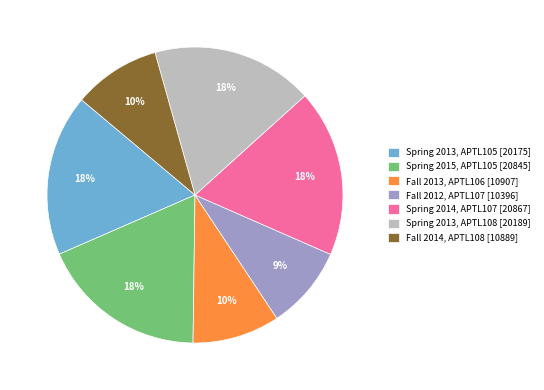

To the nearest percent, what portion does Spring 2013, APTL105 [20175] represent?

18%